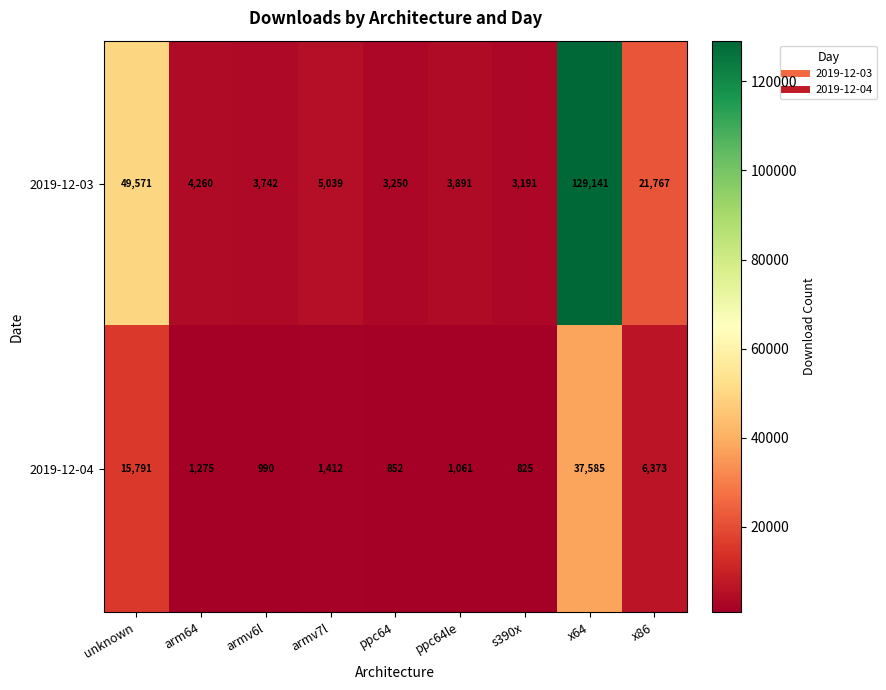

At which category does the chart reach its minimum across all series?

s390x